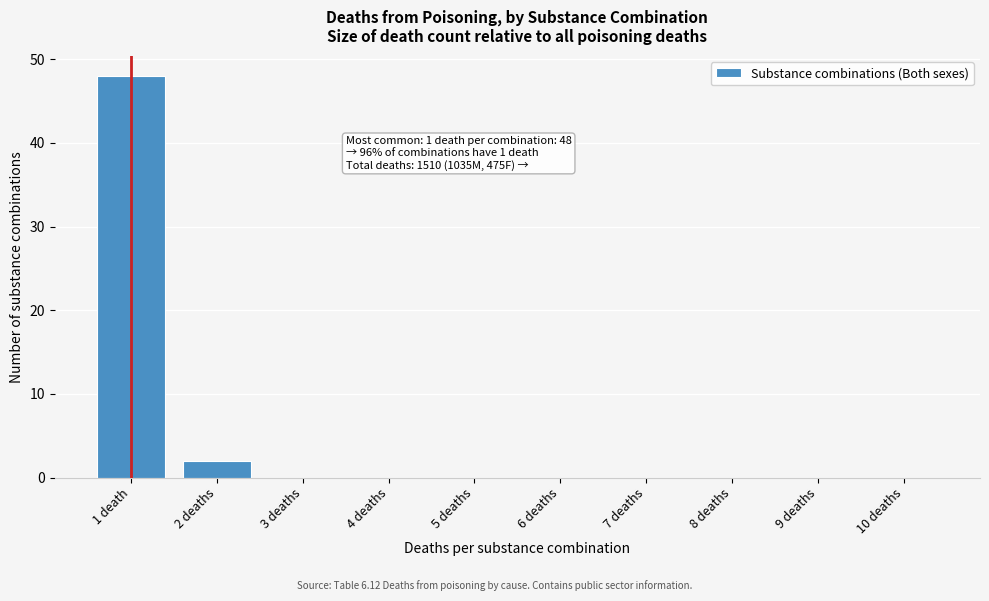

Reading right to left, what are all the values shown in this chart?

10 deaths=0	9 deaths=0	8 deaths=0	7 deaths=0	6 deaths=0	5 deaths=0	4 deaths=0	3 deaths=0	2 deaths=2	1 death=48